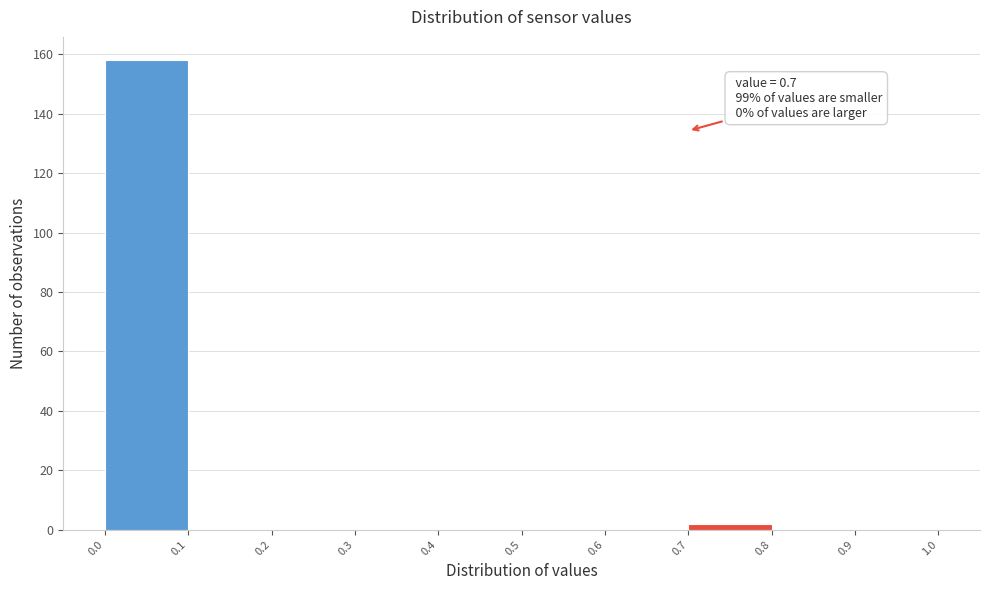

Which range on the x-axis has the tallest bar?

0.0 to 0.1